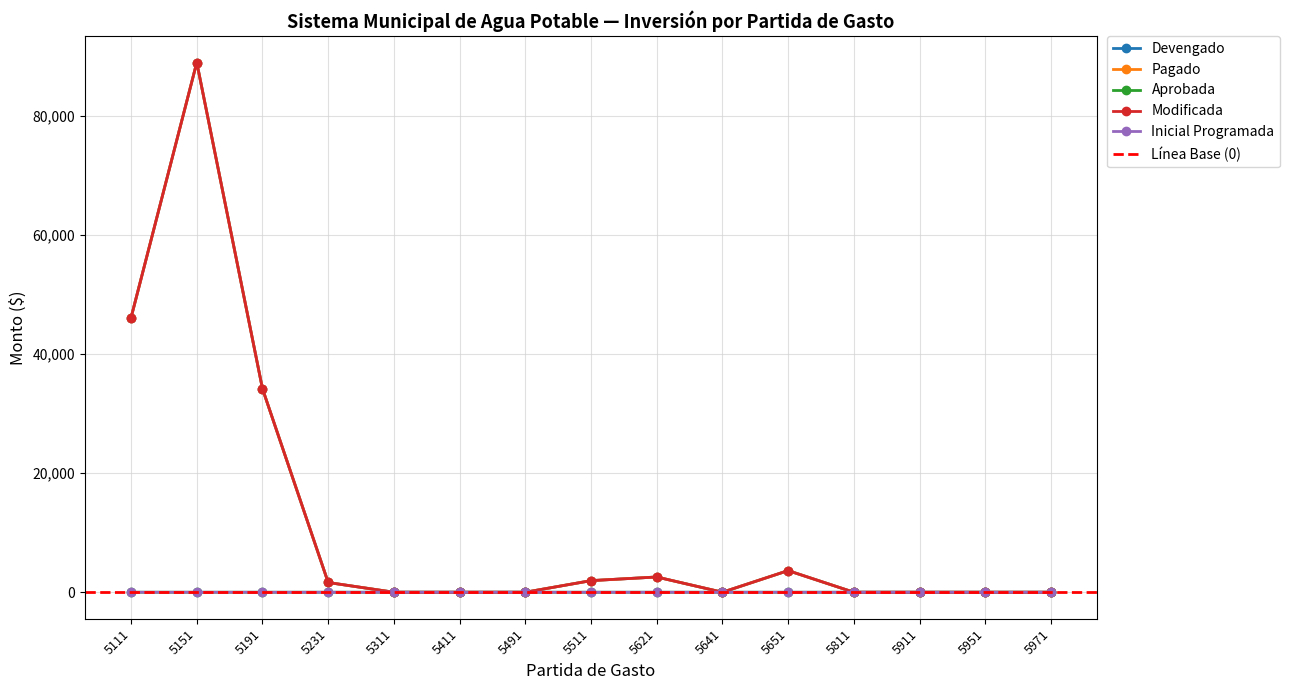

What is the difference between the highest and lowest values at 5511?

1950.0